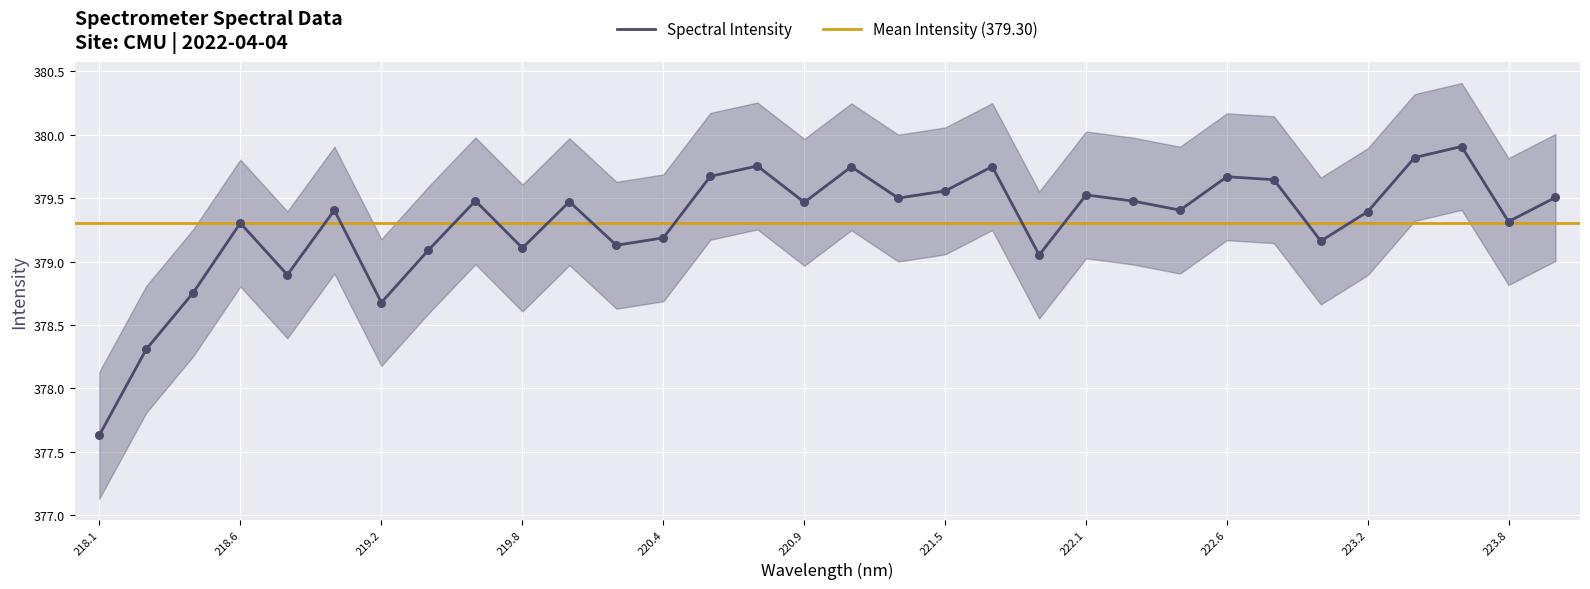

The Spectral Intensity series shows 379.4 at 223.2. True or false?

True